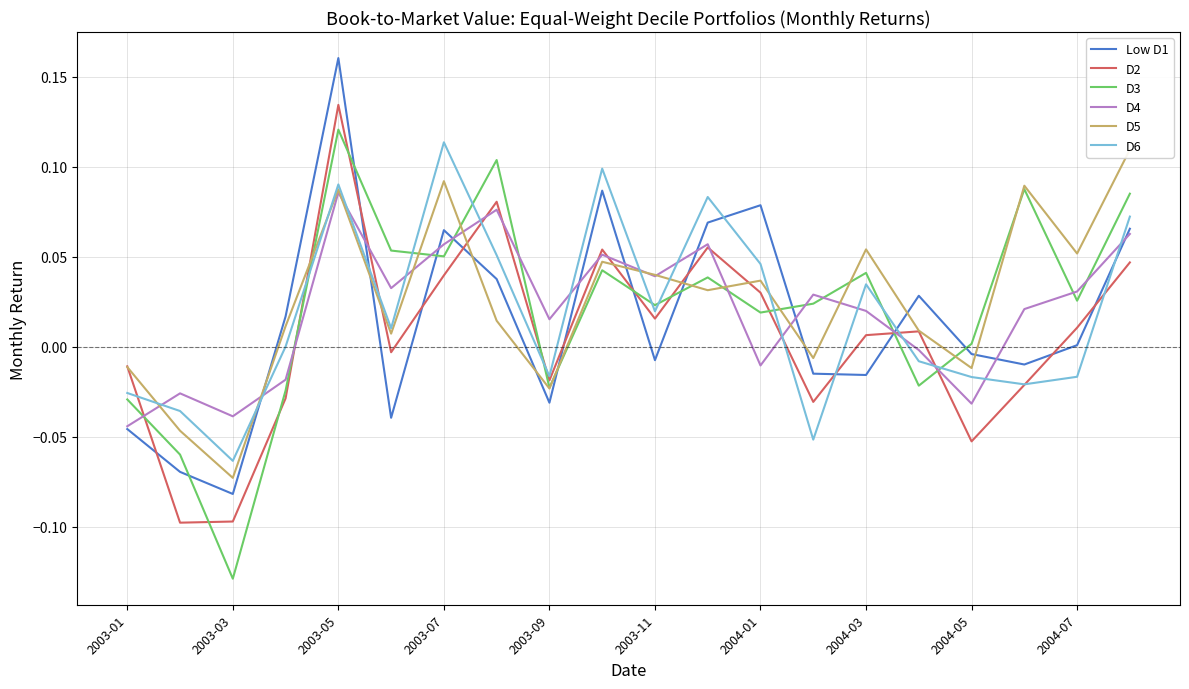

True or false: D2 and D3 intersect in this chart.

True